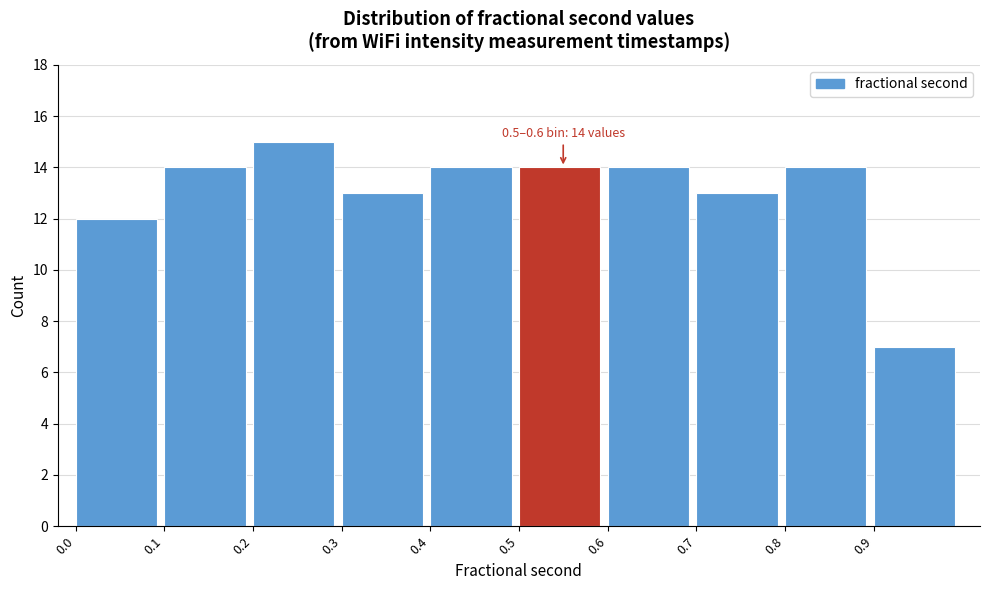

Which range on the x-axis has the tallest bar?

0.2 to 0.3